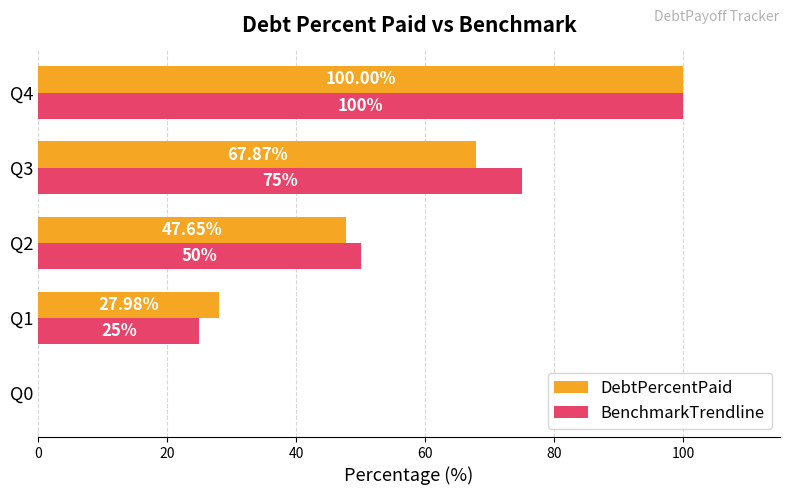

How many data points does each series have?

5